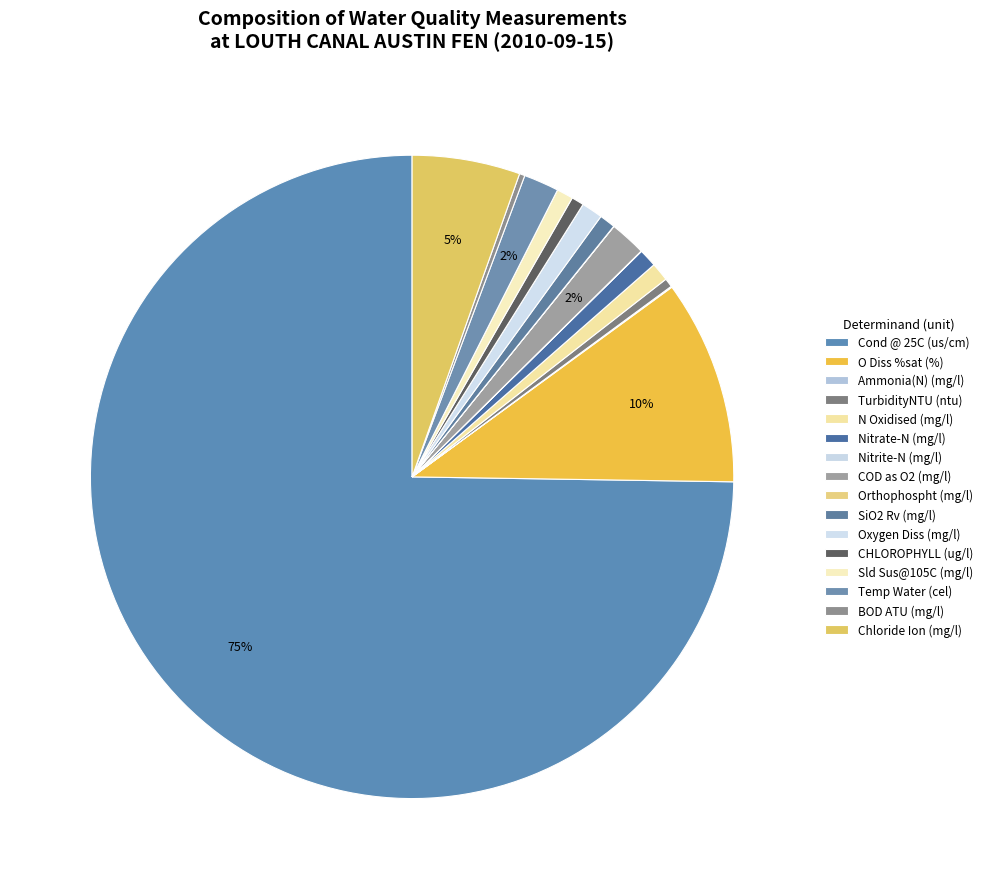

Count the number of slices in the pie.

16